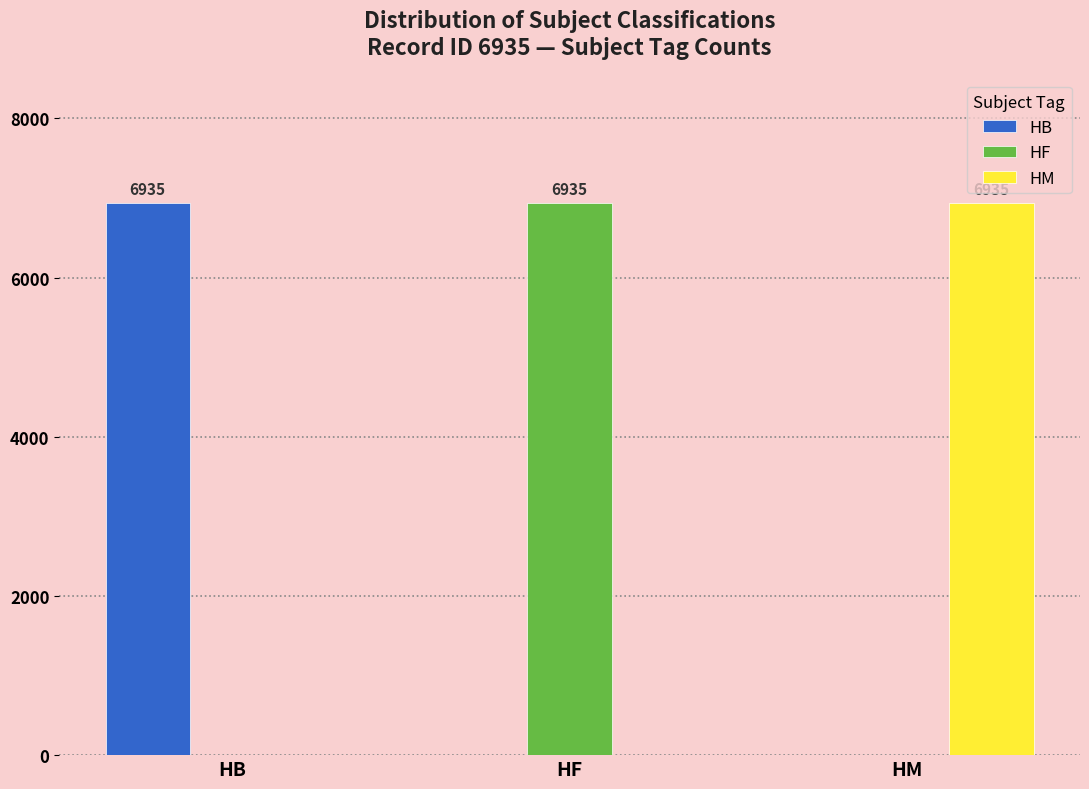

True or false: HB has a value of 6935 at HB.

True